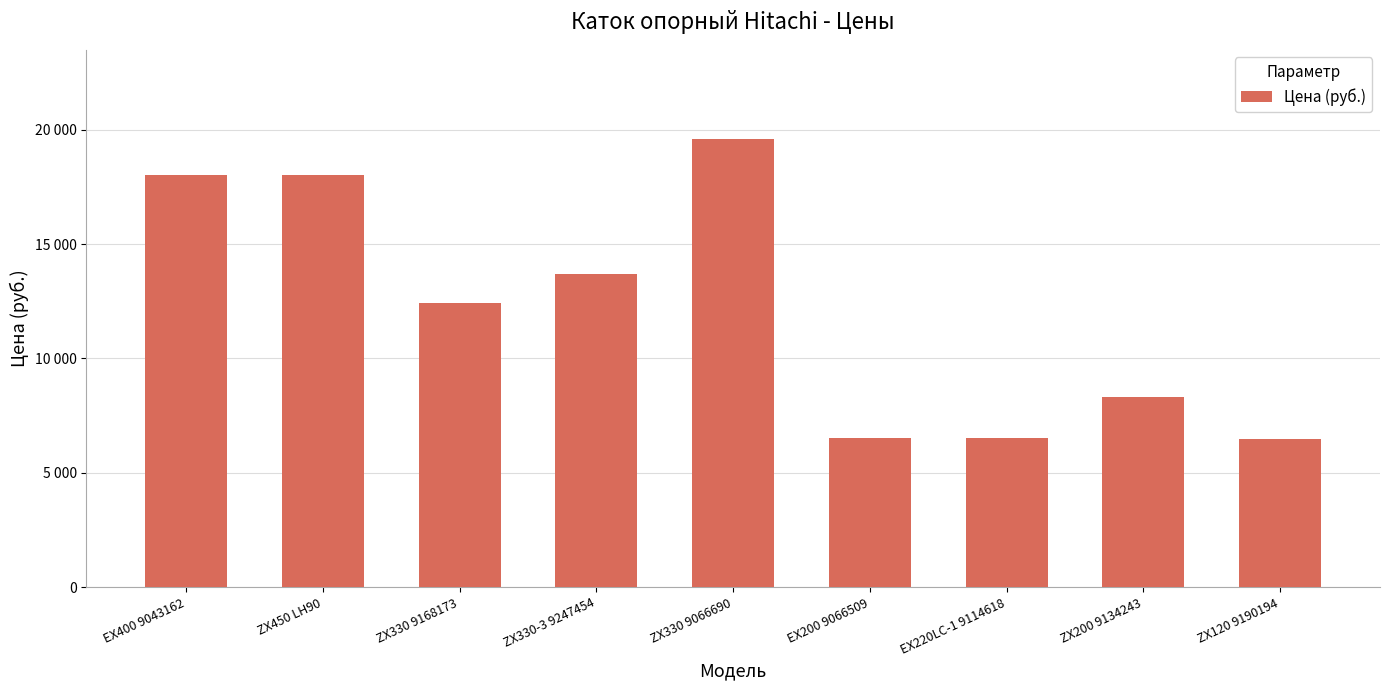

What is the change in value from ZX330 9168173 to EX200 9066509?

-5900